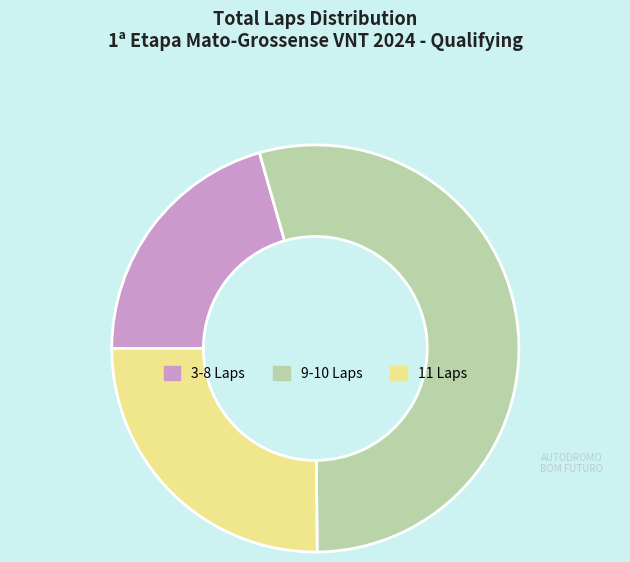

What is the smallest slice in the pie chart?

3-8 Laps